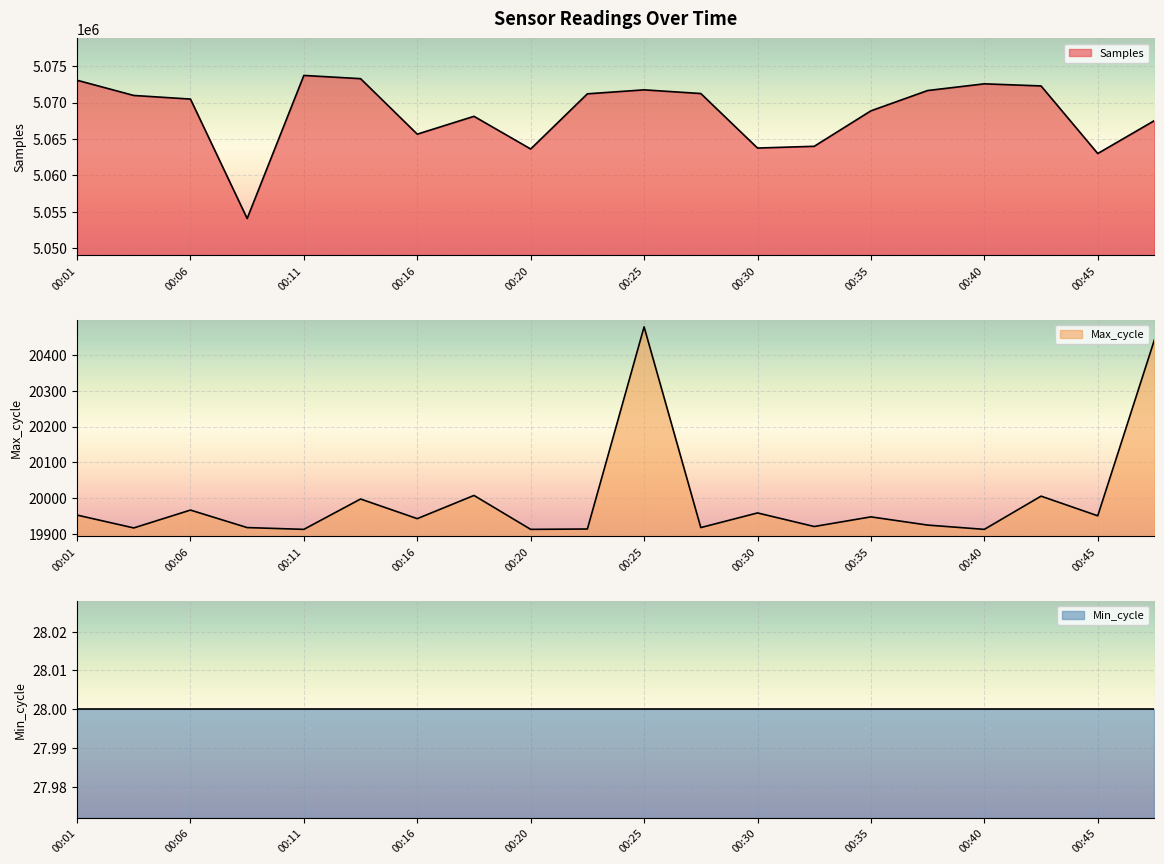

What is the difference between the maximum and second lowest values in the Samples series?

10711